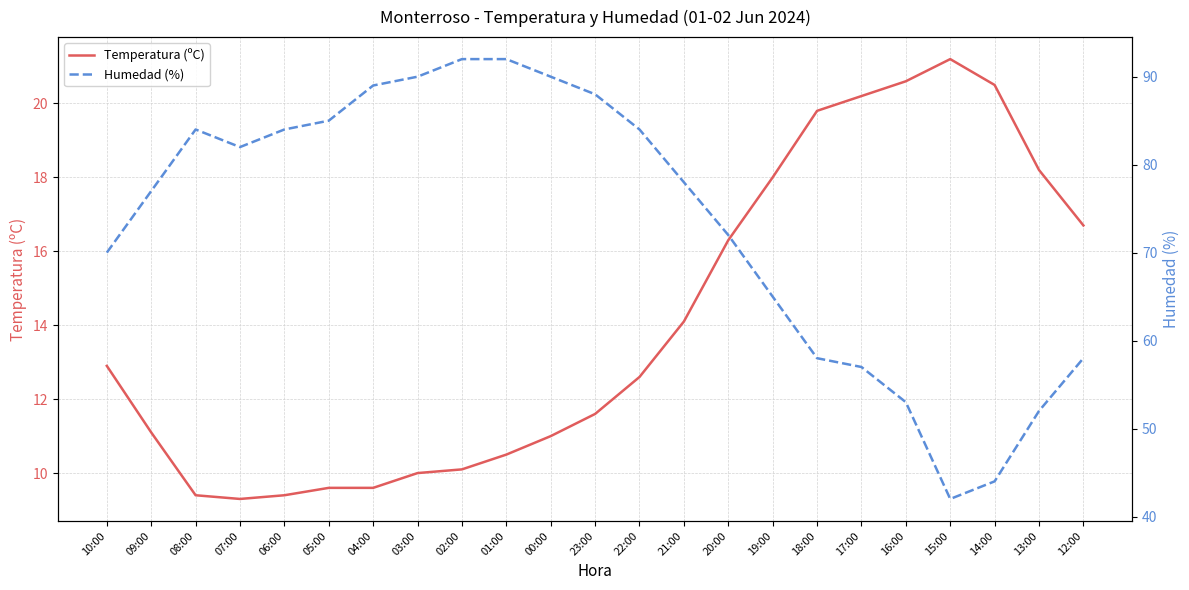

Reading left to right, transcribe all the data shown in this chart.

Temperatura (ºC): 10:00=12.9	09:00=11.1	08:00=9.4	07:00=9.3	06:00=9.4	05:00=9.6	04:00=9.6	03:00=10.0	02:00=10.1	01:00=10.5	00:00=11.0	23:00=11.6	22:00=12.6	21:00=14.1	20:00=16.3	19:00=18.0	18:00=19.8	17:00=20.2	16:00=20.6	15:00=21.2	14:00=20.5	13:00=18.2	12:00=16.7
Humedad (%): 10:00=70.0	09:00=77.0	08:00=84.0	07:00=82.0	06:00=84.0	05:00=85.0	04:00=89.0	03:00=90.0	02:00=92.0	01:00=92.0	00:00=90.0	23:00=88.0	22:00=84.0	21:00=78.0	20:00=72.0	19:00=65.0	18:00=58.0	17:00=57.0	16:00=53.0	15:00=42.0	14:00=44.0	13:00=52.0	12:00=58.0